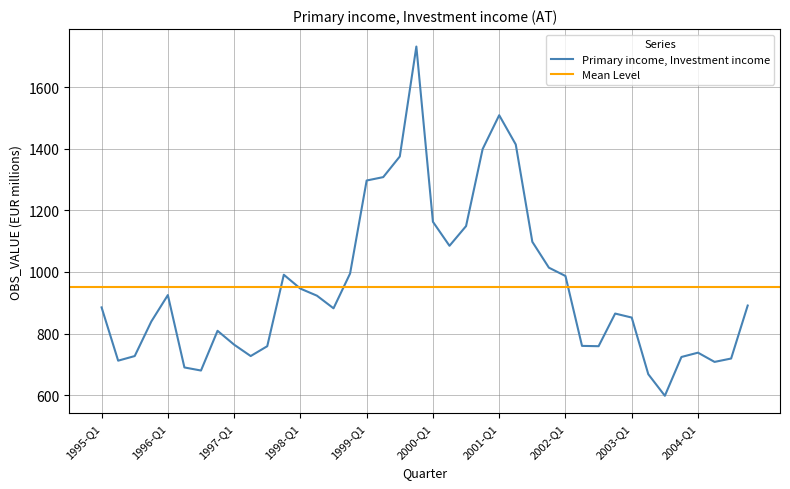

How many values exceed 885?

19